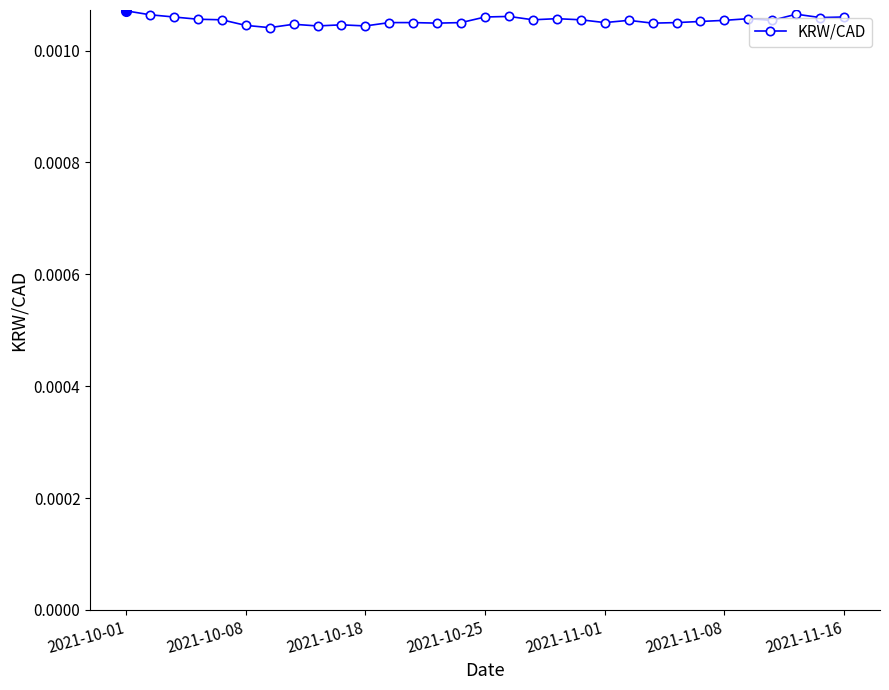

True or false: there are more than 0 points higher than both neighbors.

True